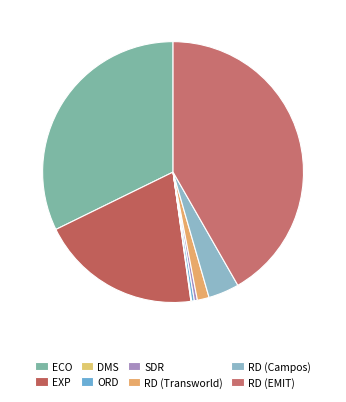

To the nearest percent, what is the combined percentage of ECO and RD (EMIT)?

74%